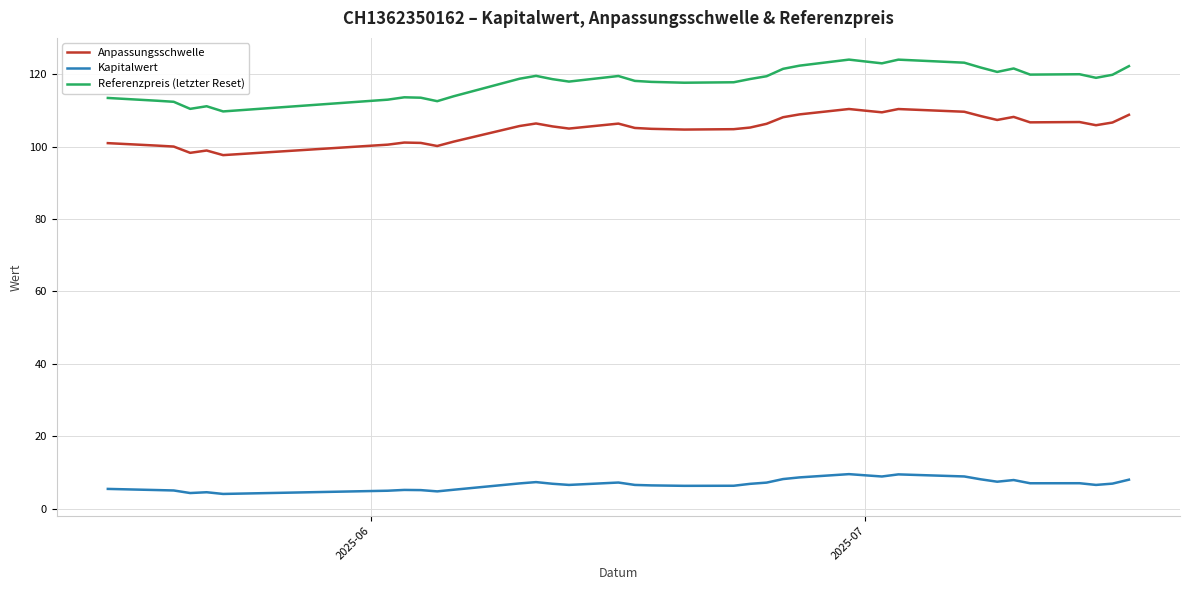

Which series has the largest total across all categories?

Referenzpreis (letzter Reset)